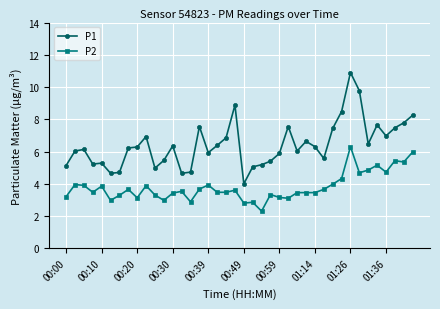

Rank the series by their average value, from highest to lowest.

P1, P2